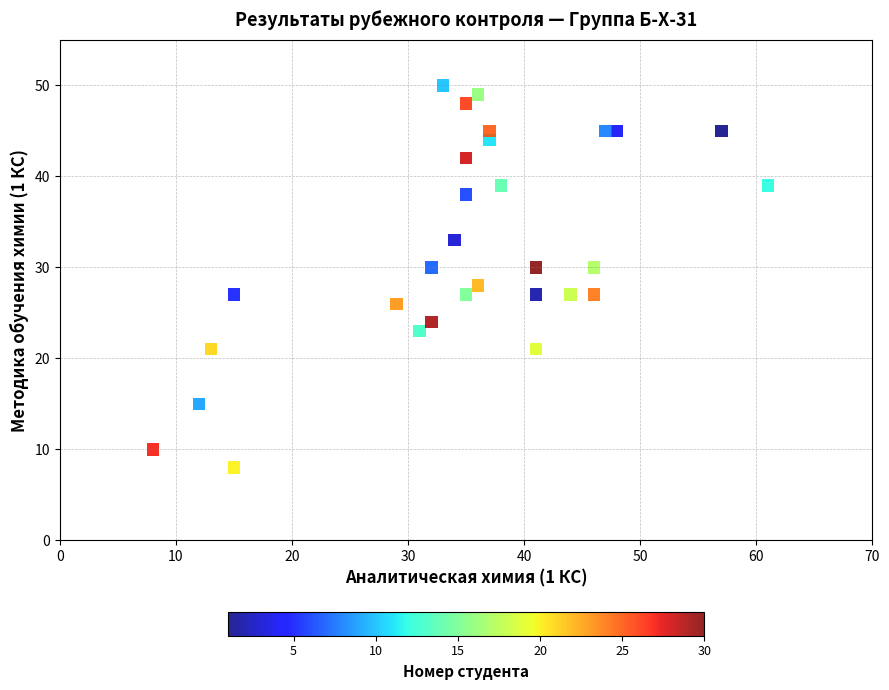

What is the range of X values (max minus min)?

53